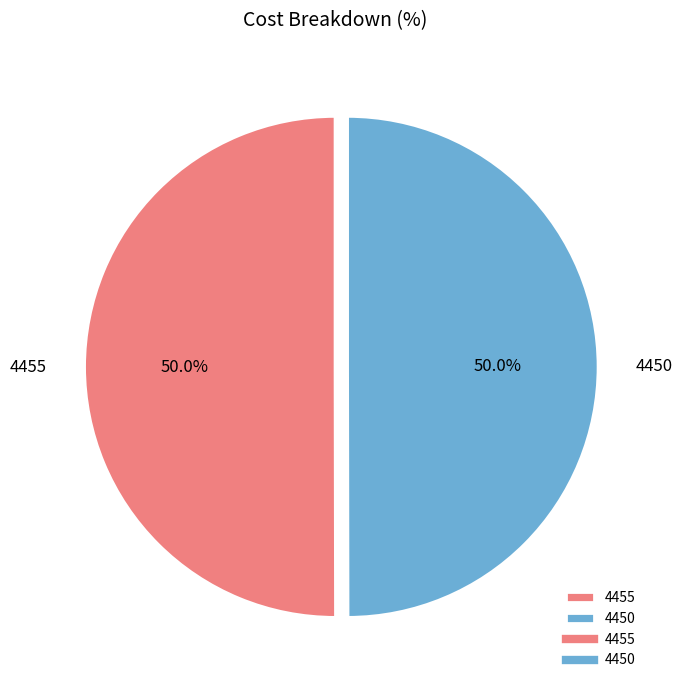

Combined, what portion of the pie is 4450 and 4455?

100.0%